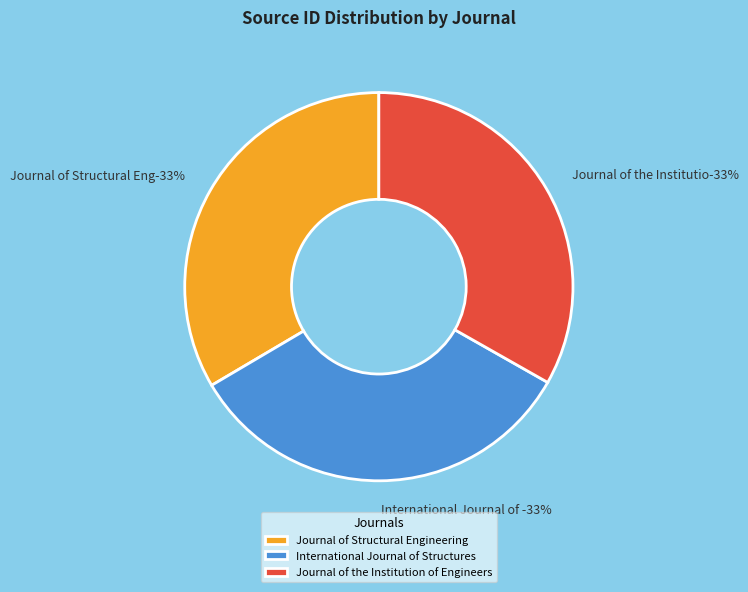

What percentage is the Journal of the Institution of Engineers slice, to the nearest percent?

33%